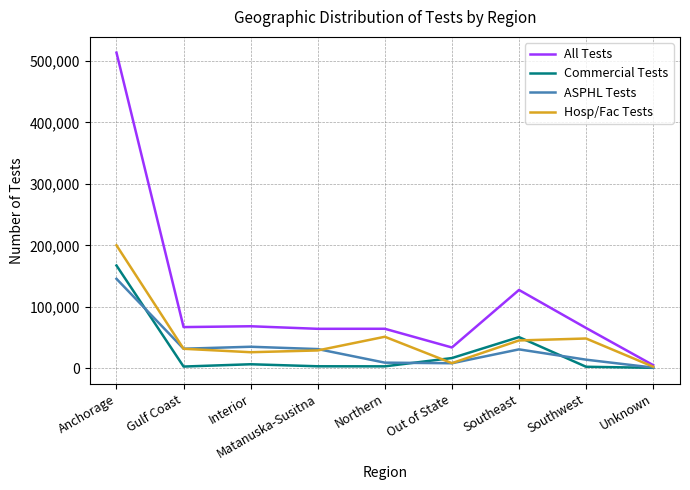

At Interior, list the series in order from largest to smallest.

All Tests, ASPHL Tests, Hosp/Fac Tests, Commercial Tests